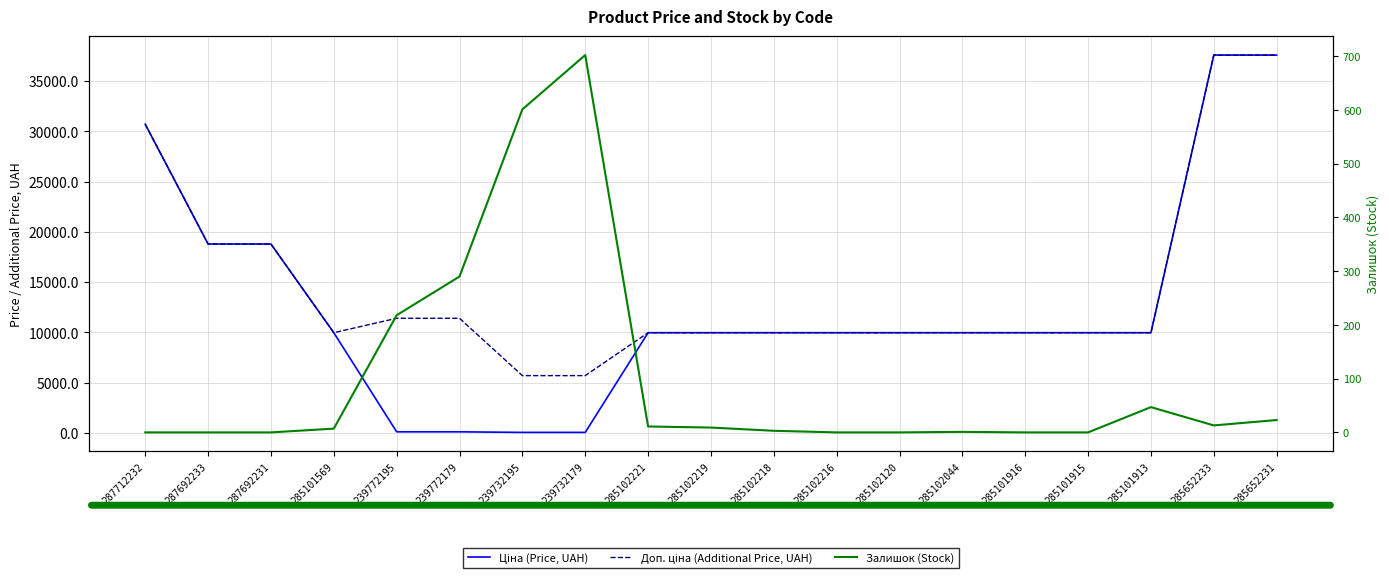

Where is Доп. ціна (Additional Price, UAH) nearest to the value 21649?

287692233